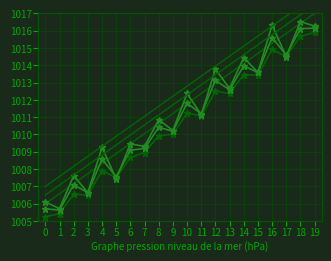

True or false: Zentralstaat (soweit) and Regionale GB (geschuldet) cross at least once.

False